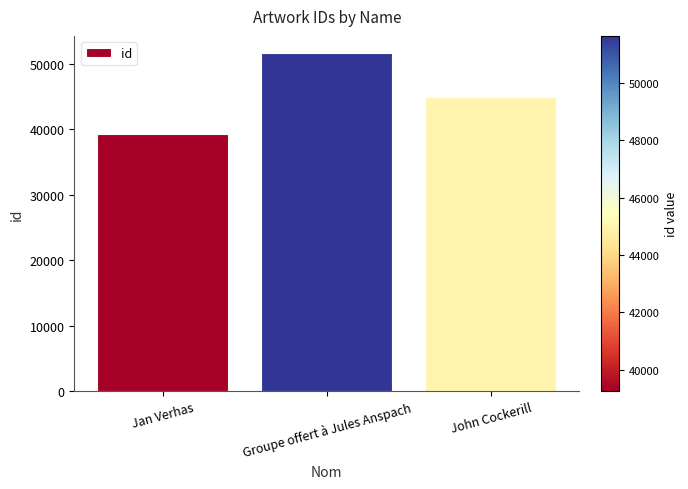

What position from the left is Jan Verhas?

1